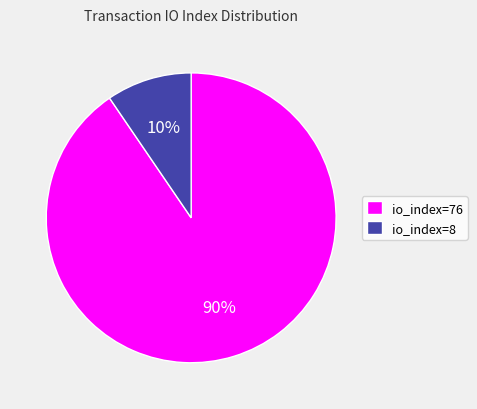

Which category has the smallest portion of the pie?

io_index=8